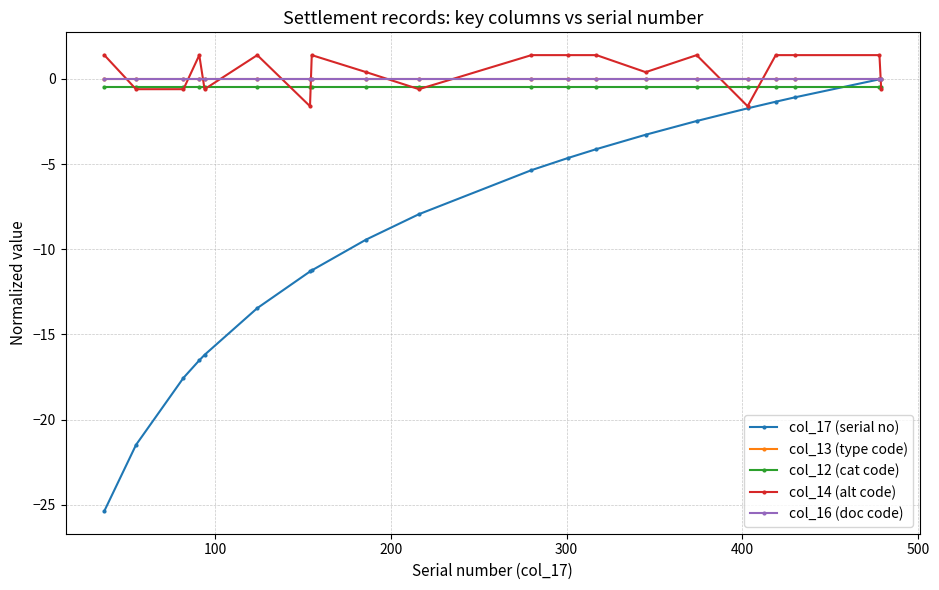

What are all the series names shown in the legend?

col_17 (serial no), col_13 (type code), col_12 (cat code), col_14 (alt code), col_16 (doc code)